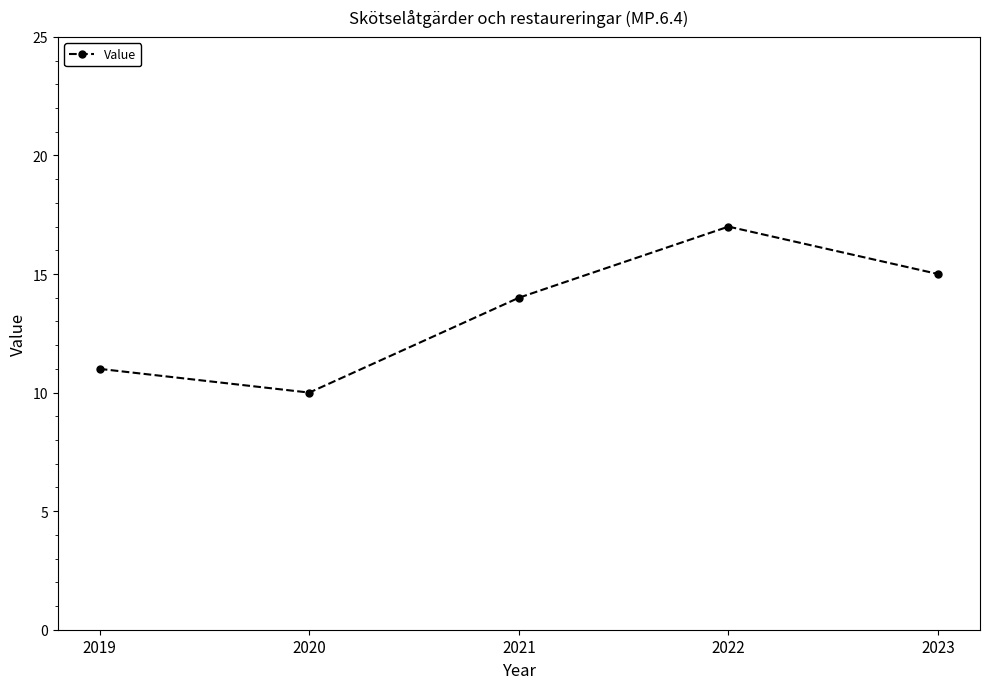

How many data points are less than 14?

2